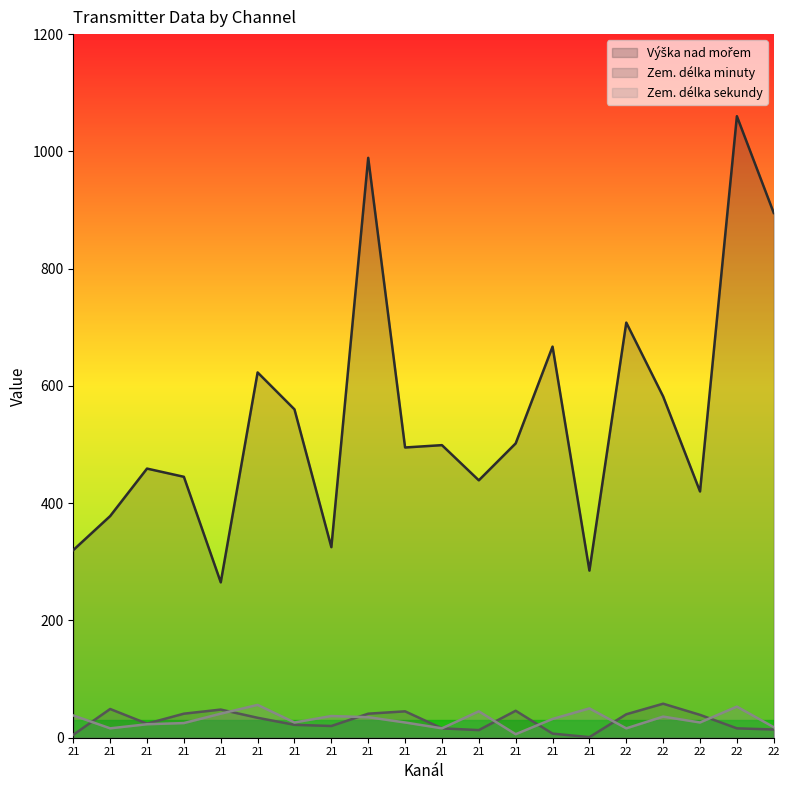

Reading right to left, transcribe all the data shown in this chart.

Výška nad mořem: 895	1060	420	582	708	285	667	502	439	499	495	989	325	560	623	265	445	459	378	320
Zem. délka minuty: 14	16	39	58	40	1	7	46	13	16	45	41	20	22	34	48	41	24	49	5
Zem. délka sekundy: 18	53	26	36	16	50	32	6	45	16	26	35	37	26	56	41	25	23	16	38